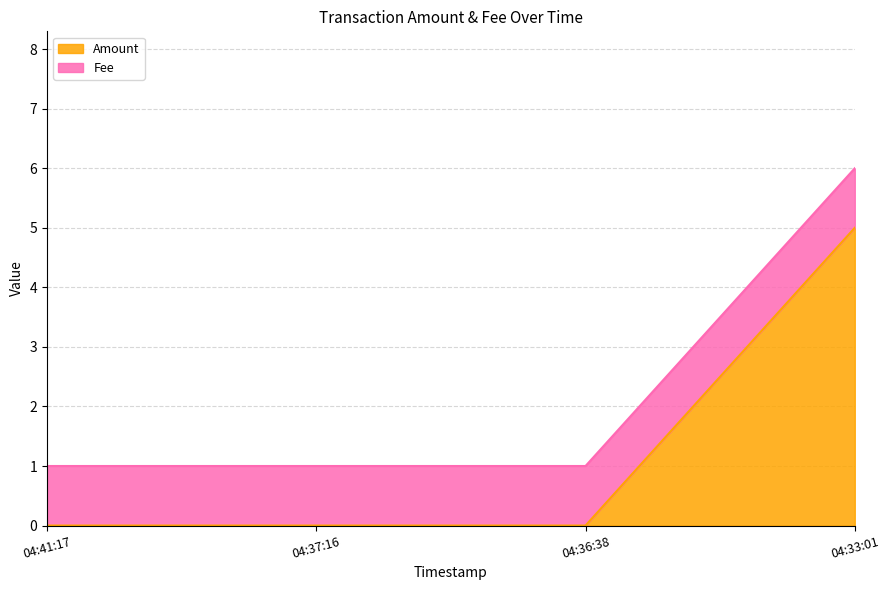

What is the greatest value displayed?

5